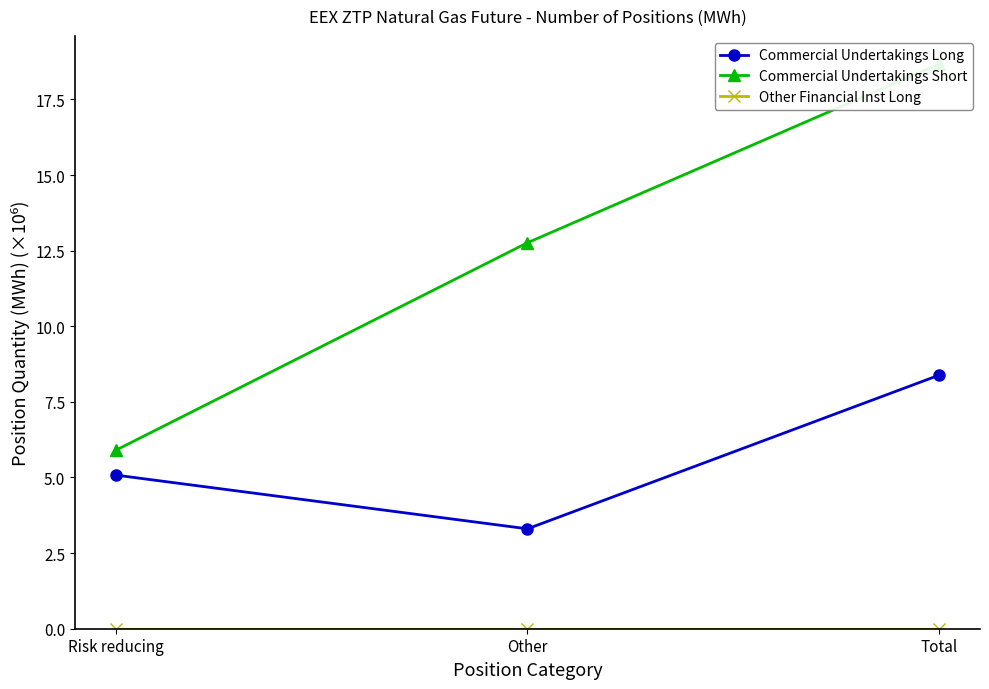

List the series in order of their overall mean, highest first.

Commercial Undertakings Short, Commercial Undertakings Long, Other Financial Inst Long